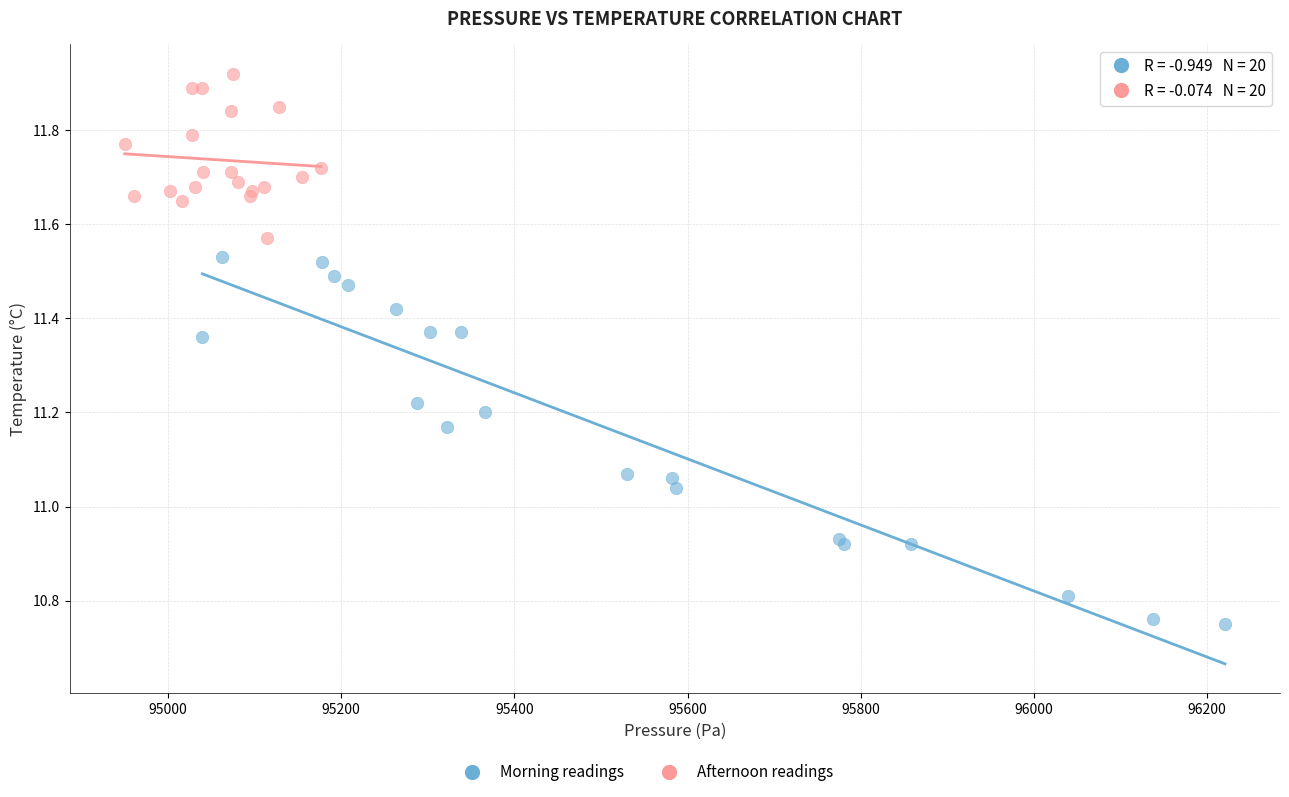

Which series reaches the maximum Y coordinate?

Afternoon readings